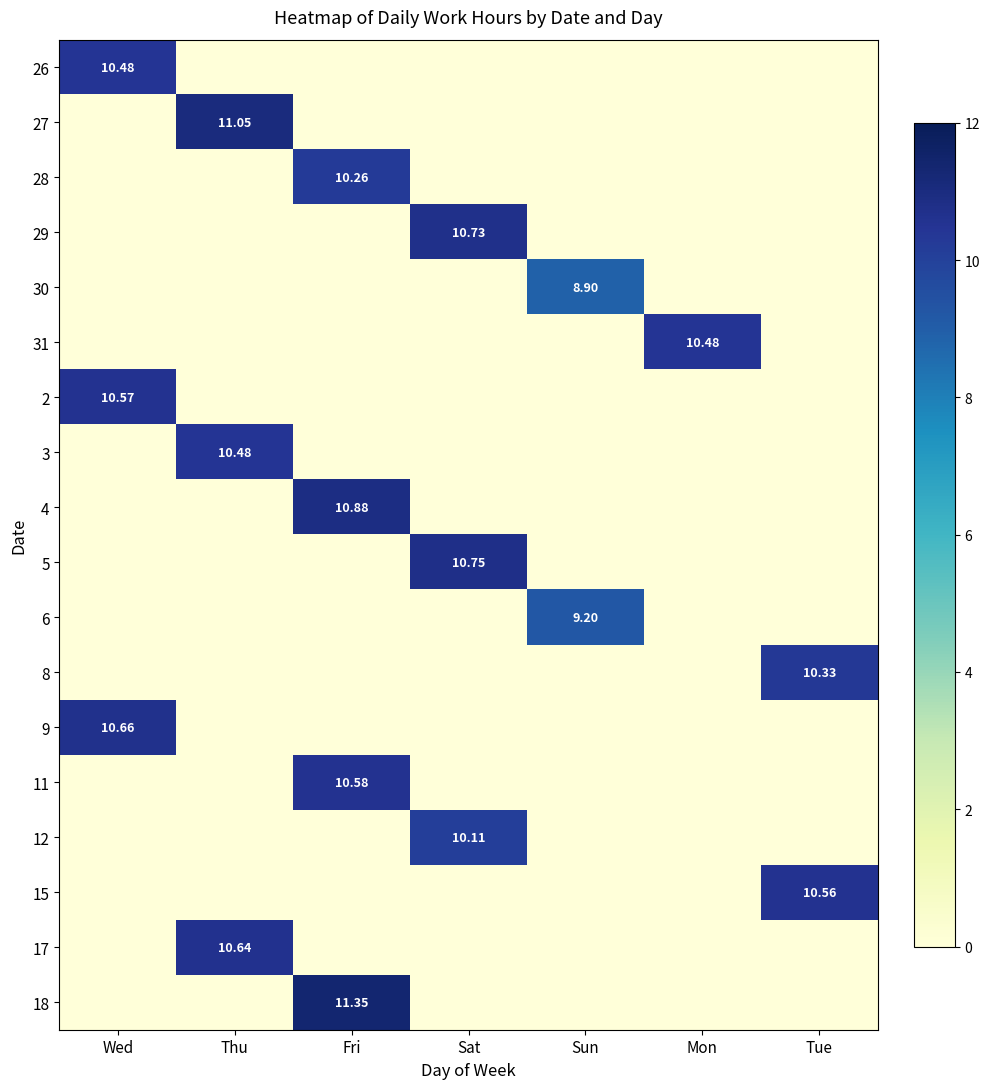

List the series in order of their peak value, highest first.

18, 27, 4, 5, 29, 9, 17, 11, 2, 15, 26, 31, 3, 8, 28, 12, 6, 30